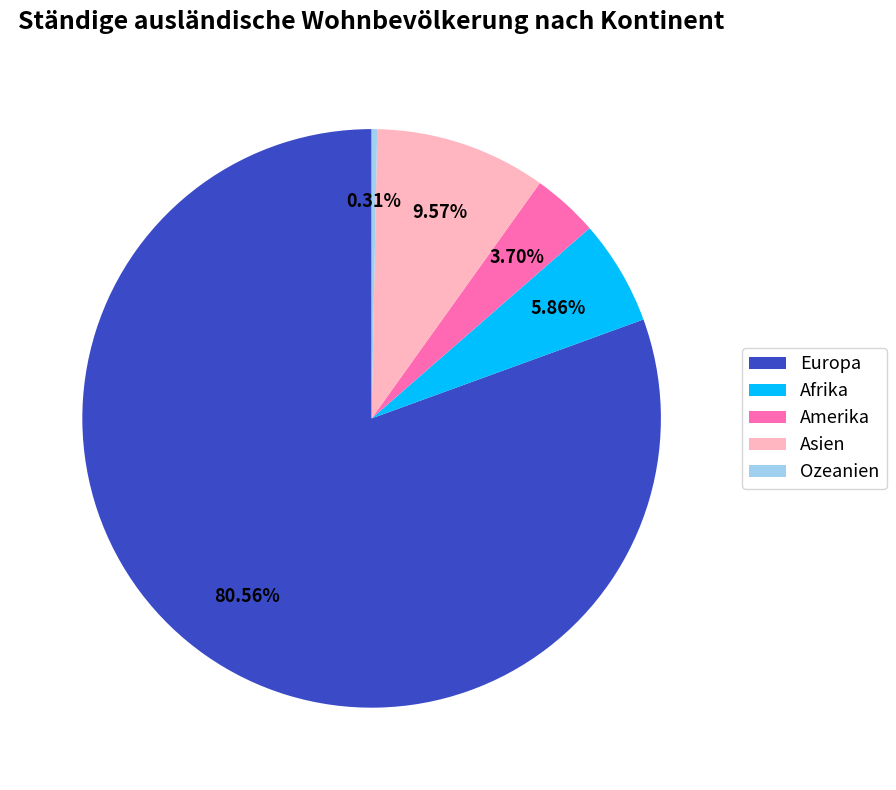

How many segments does this pie chart have?

5